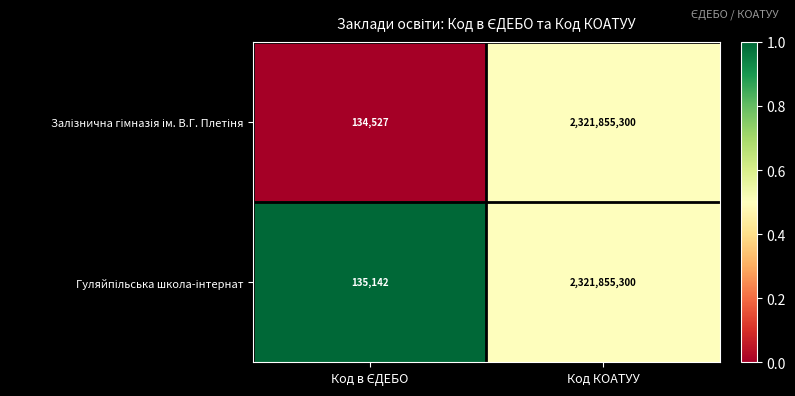

At which category is the sum across all series the highest?

Код КОАТУУ